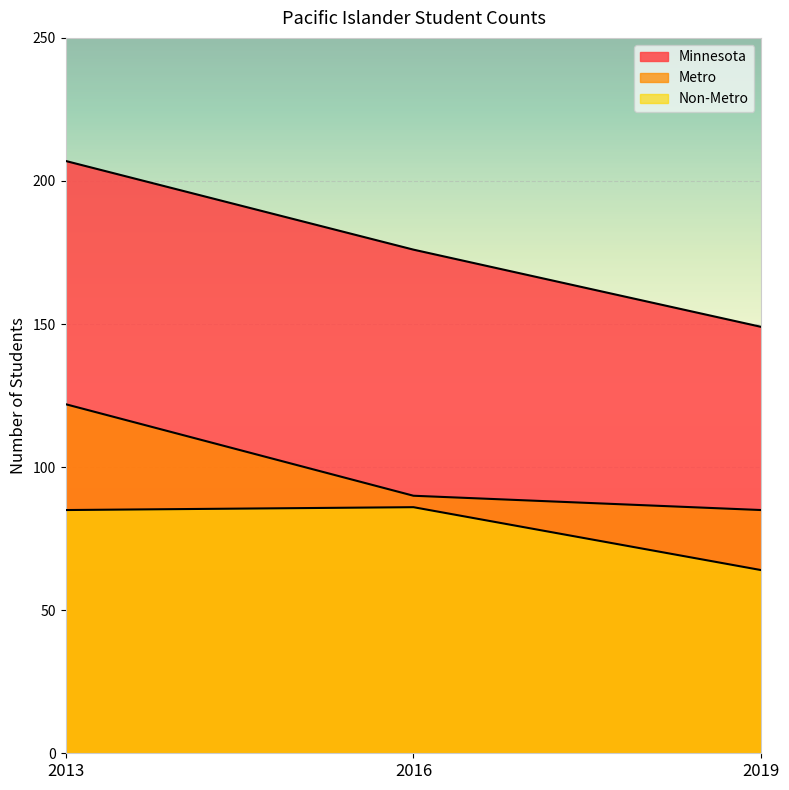

Is it true that Non-Metro equals 114 at 2019?

False